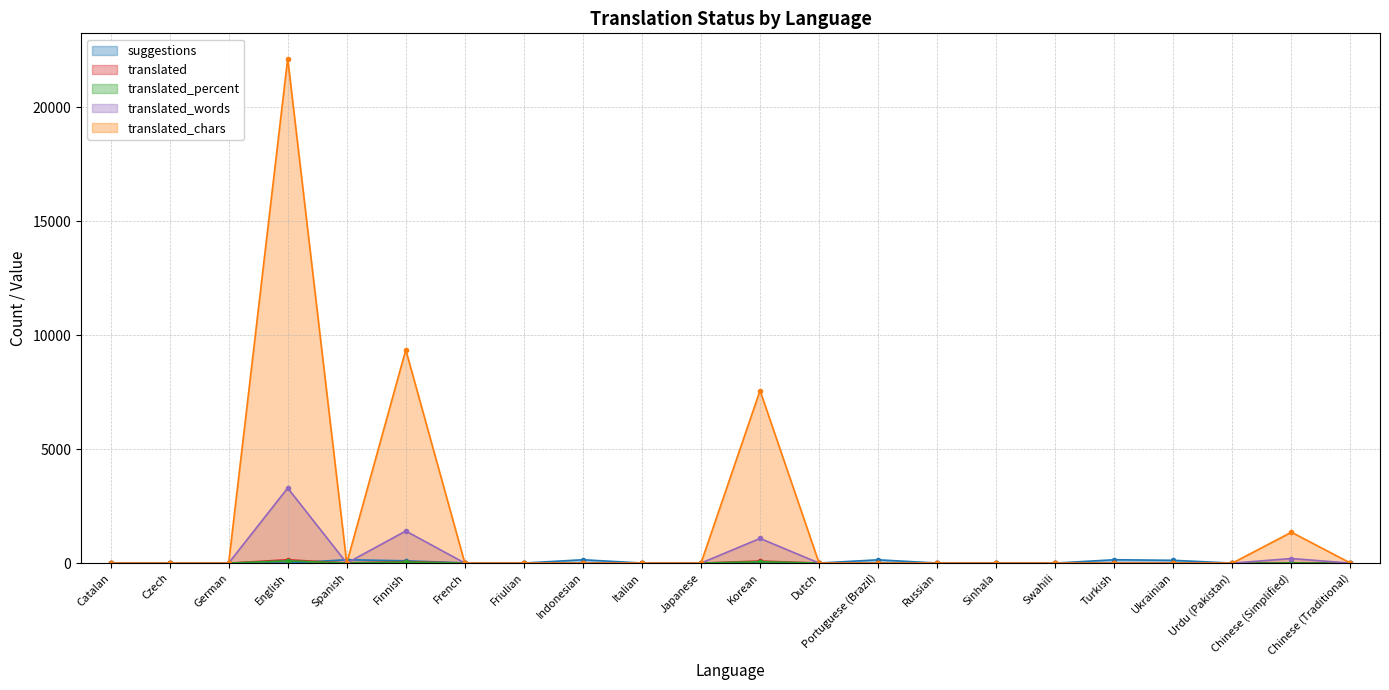

After their last crossing, which series has the higher values: suggestions or translated_percent?

suggestions